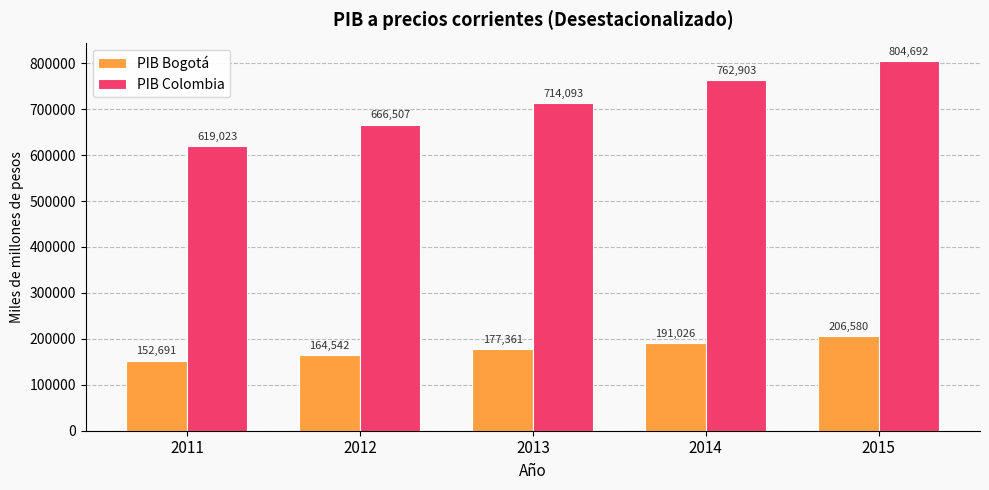

At which label is PIB Colombia closest to 711857?

2013